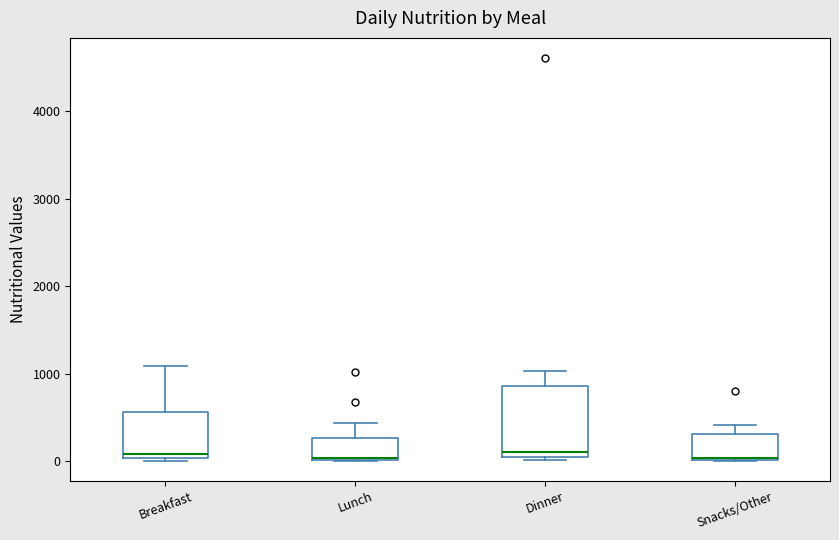

Reading left to right, read every box against the y-axis: the position of its median line, the range the box covers, and the ends of its whiskers. The values are not printed on the chart, so give them approximately, as read against the axis.

Breakfast: median 100, box 0 to 600, whiskers 0 to 1100
Lunch: median 0, box 0 to 300, whiskers 0 to 400
Dinner: median 100 (just above the box's lower edge), box 100 to 900, whiskers 0 to 1000
Snacks/Other: median 0, box 0 to 300, whiskers 0 to 400